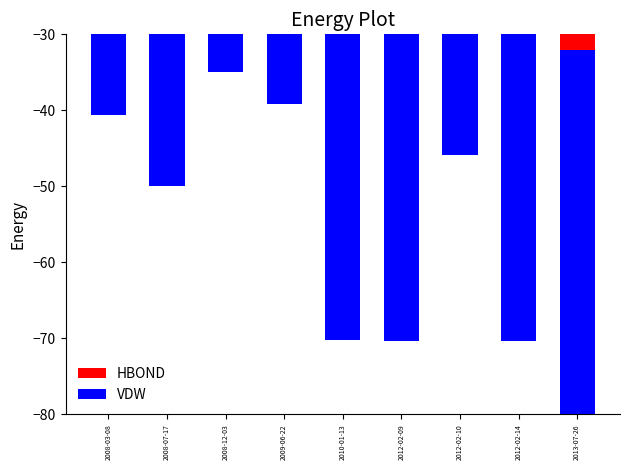

Which series has the largest range (max minus min)?

HBOND